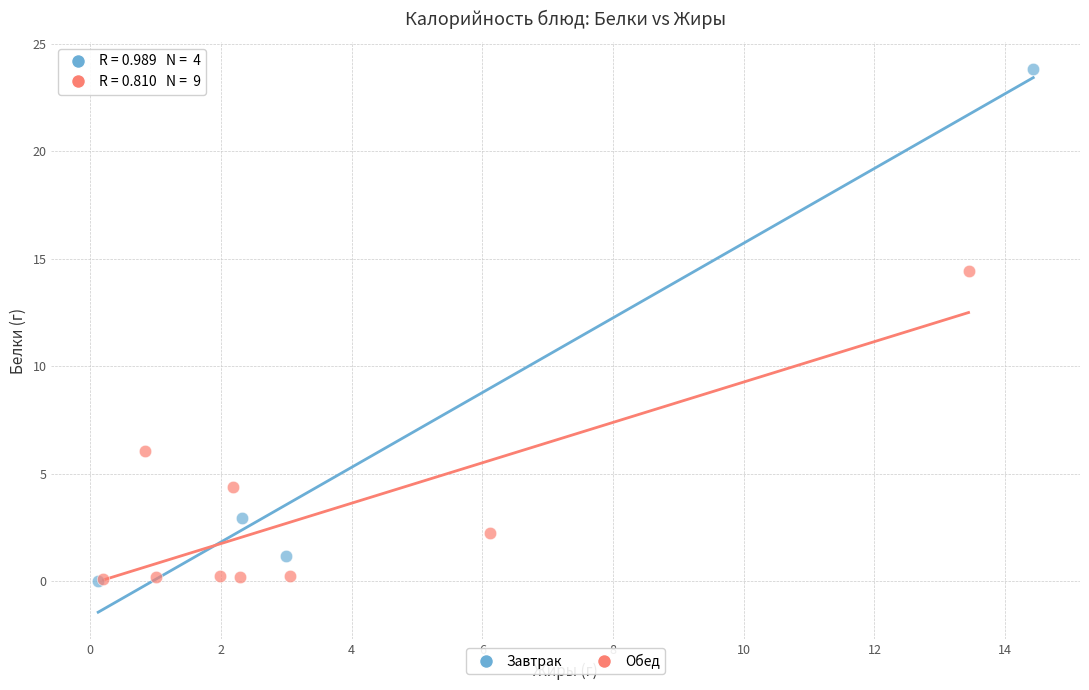

Which series has the widest spread of Y values?

Завтрак